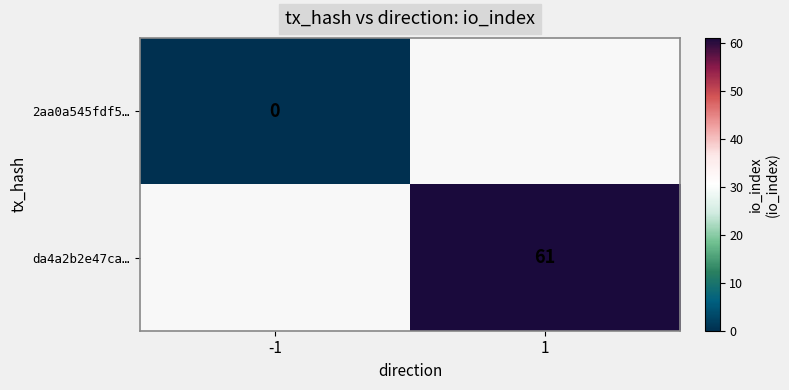

How many series are shown in this chart?

2